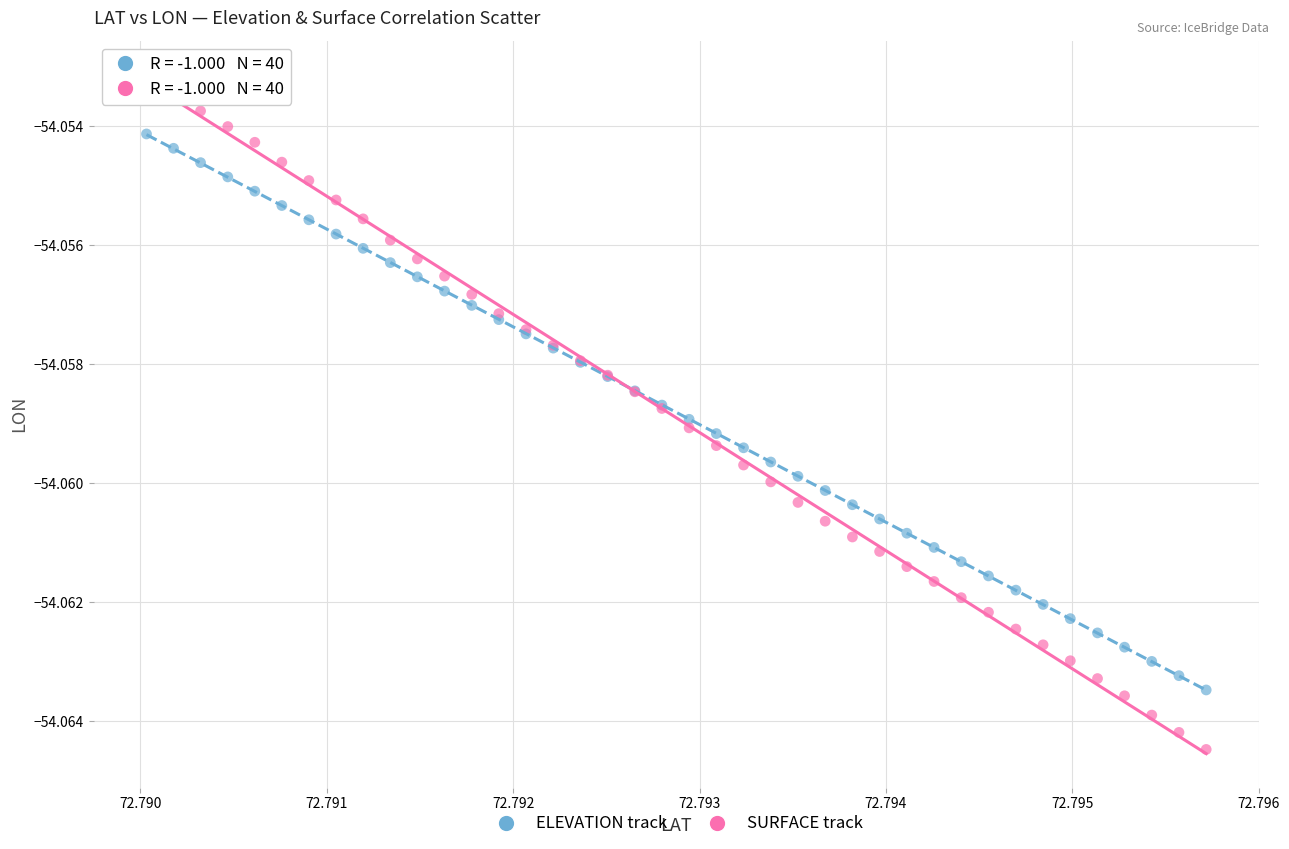

Which series reaches the minimum Y coordinate?

SURFACE track